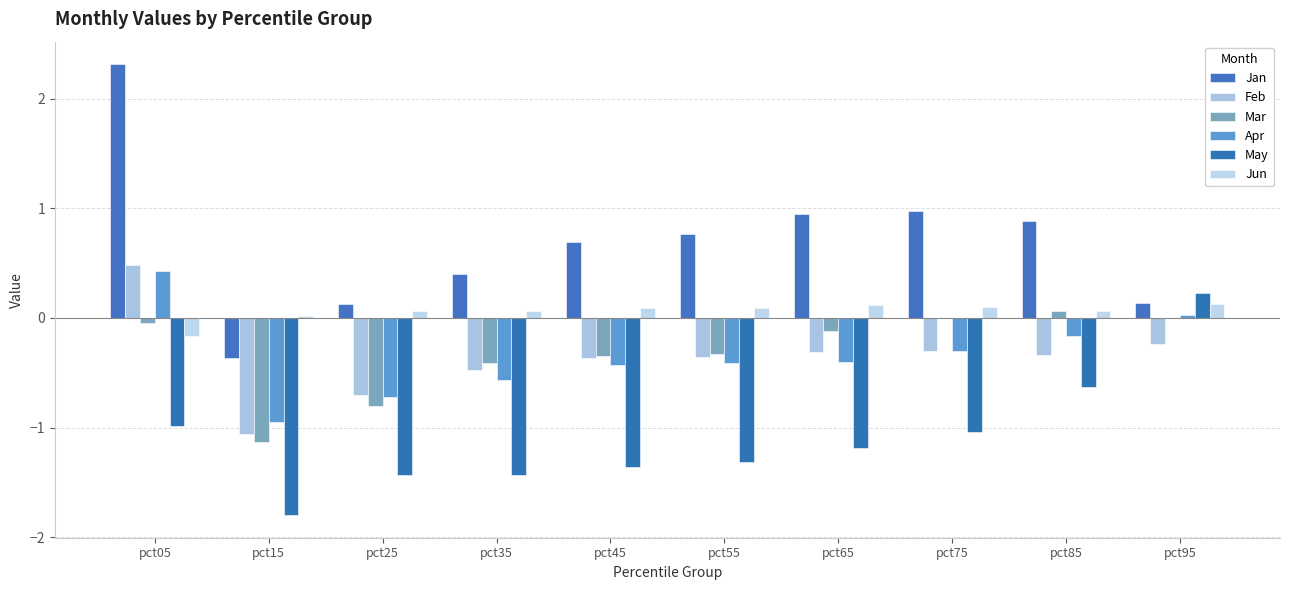

Rank the series at pct95 from highest to lowest value.

May, Jan, Jun, Apr, Mar, Feb